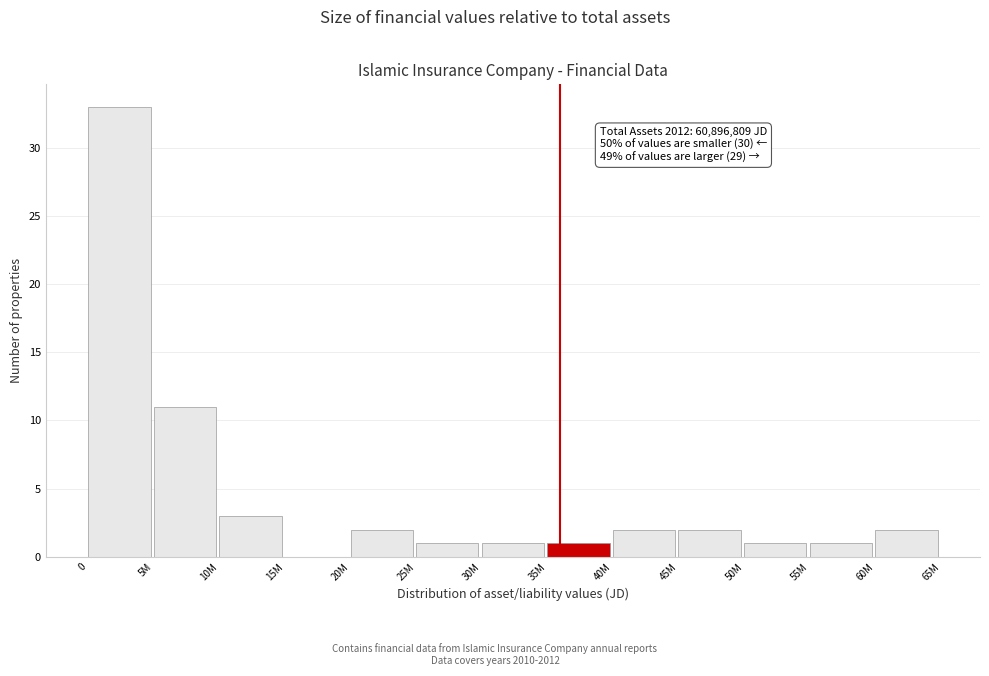

Reading left to right, extract all data points from this chart.

0=33	5M=11	10M=3	15M=0	20M=2	25M=1	30M=1	35M=1	40M=2	45M=2	50M=1	55M=1	60M=2